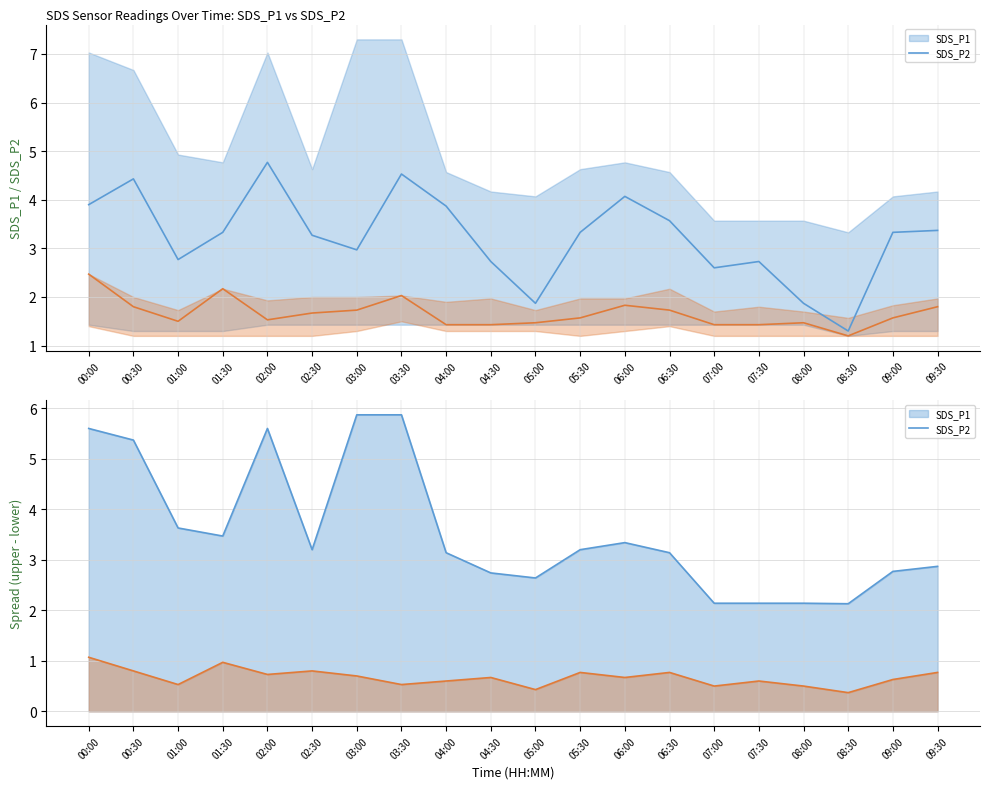

How many lines are shown in the chart?

4